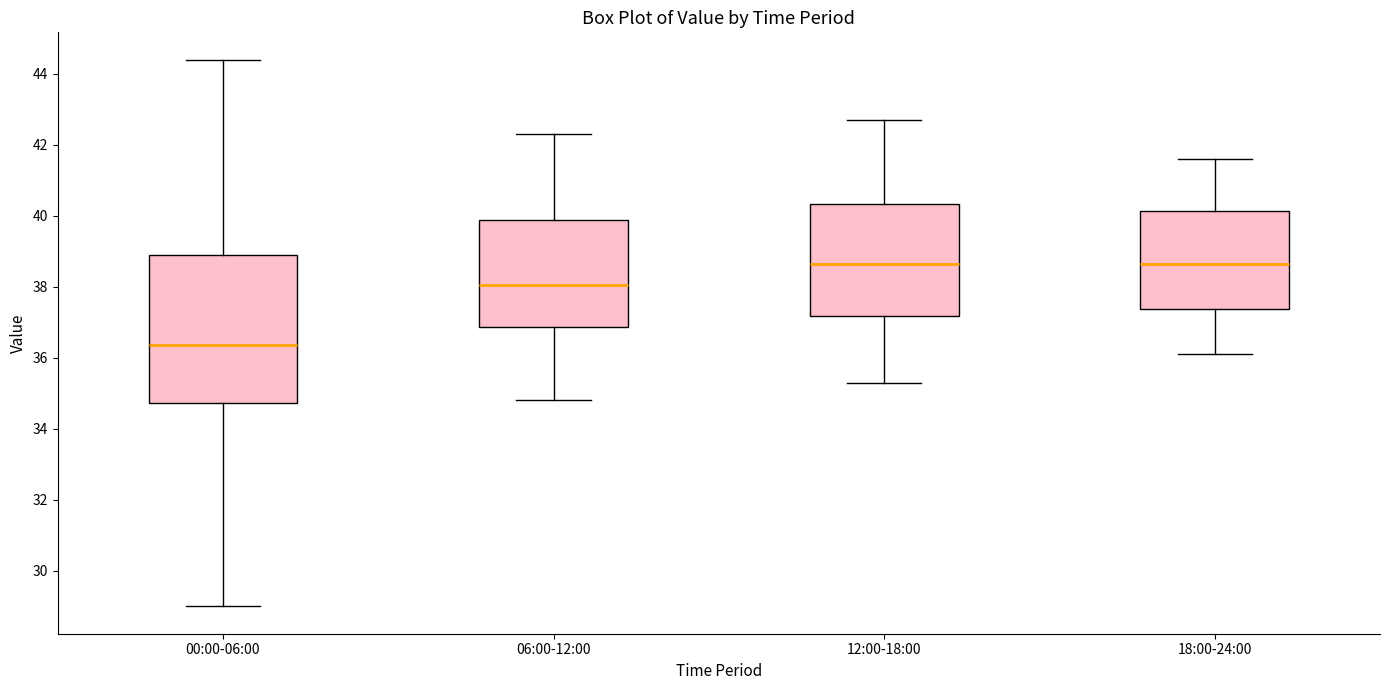

Reading left to right, read every box against the y-axis: the position of its median line, the range the box covers, and the ends of its whiskers. The values are not printed on the chart, so give them approximately, as read against the axis.

00:00-06:00: median 36.4, box 34.8 to 38.8, whiskers 29.0 to 44.4
06:00-12:00: median 38.0, box 36.8 to 39.8, whiskers 34.8 to 42.4
12:00-18:00: median 38.6, box 37.2 to 40.4, whiskers 35.4 to 42.8
18:00-24:00: median 38.6, box 37.4 to 40.2, whiskers 36.2 to 41.6